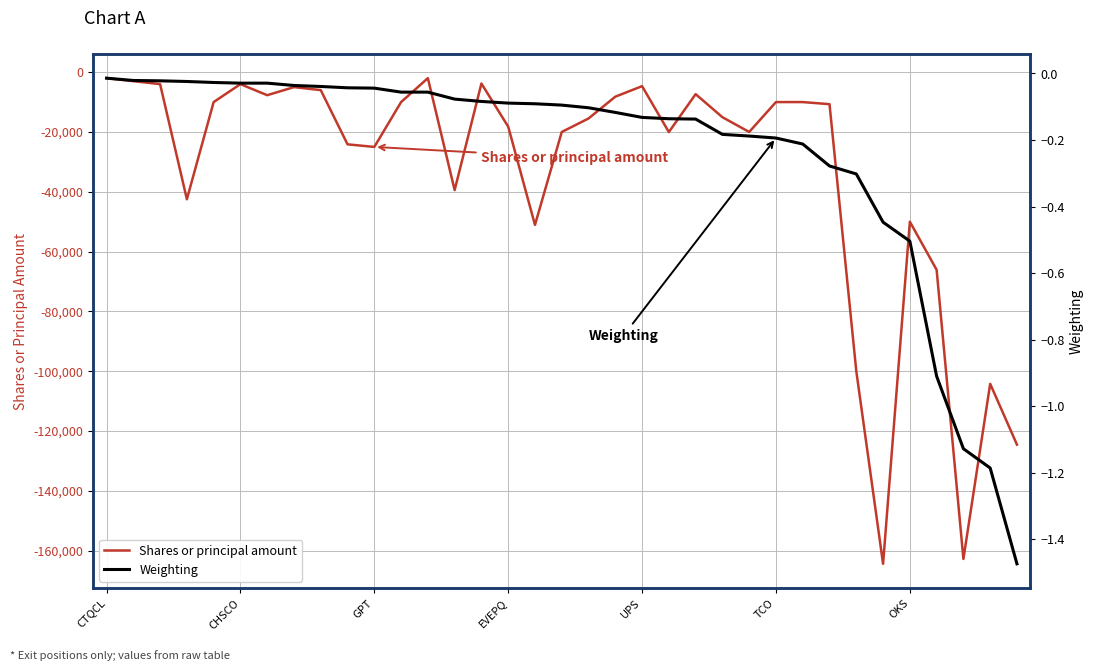

Reading left to right, transcribe all the data shown in this chart.

Shares or principal amount: -2000.0	-3000.0	-4000.0	-42500.0	-10000.0	-4000.0	-7700.0	-5000.0	-6000.0	-24136.0	-25000.0	-10000.0	-2000.0	-39439.0	-3800.0	-18207.0	-51076.0	-20000.0	-15488.0	-8200.0	-4676.0	-20026.0	-7350.0	-15060.0	-20000.0	-10000.0	-10000.0	-10700.0	-100000.0	-164438.0	-50000.0	-66099.0	-162807.0	-104237.0	-124570.0
Weighting: -0.0	-0.0	-0.0	-0.0	-0.0	-0.0	-0.0	-0.0	-0.0	-0.0	-0.0	-0.1	-0.1	-0.1	-0.1	-0.1	-0.1	-0.1	-0.1	-0.1	-0.1	-0.1	-0.1	-0.2	-0.2	-0.2	-0.2	-0.3	-0.3	-0.4	-0.5	-0.9	-1.1	-1.2	-1.5